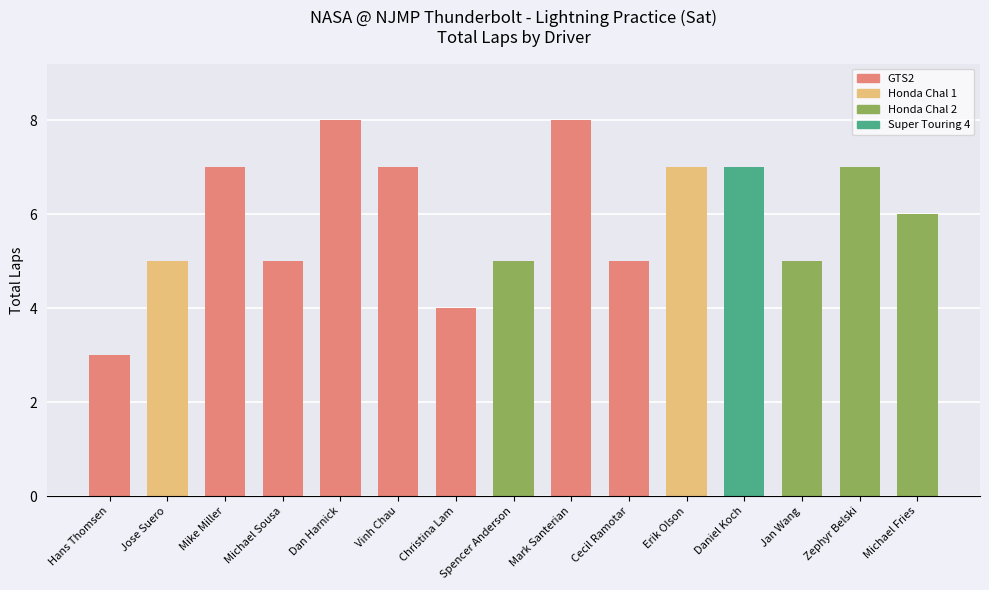

At which category does the chart reach its minimum across all series?

Hans Thomsen